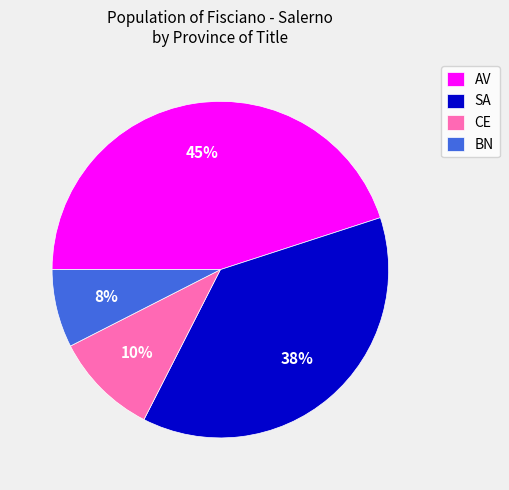

What is the smallest slice in the pie chart?

BN